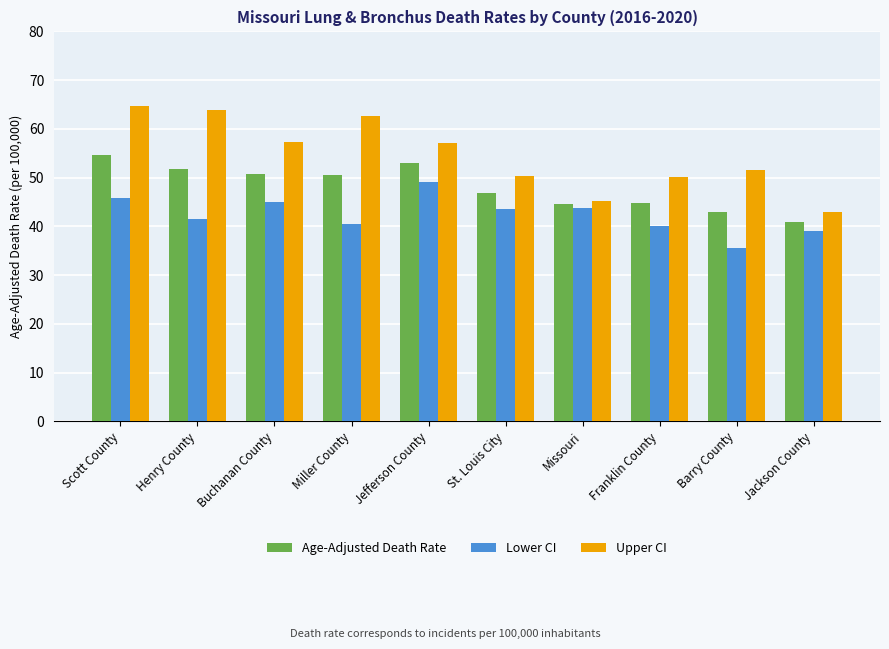

What is the value of the Upper CI bar at the 4th from the left?

62.6